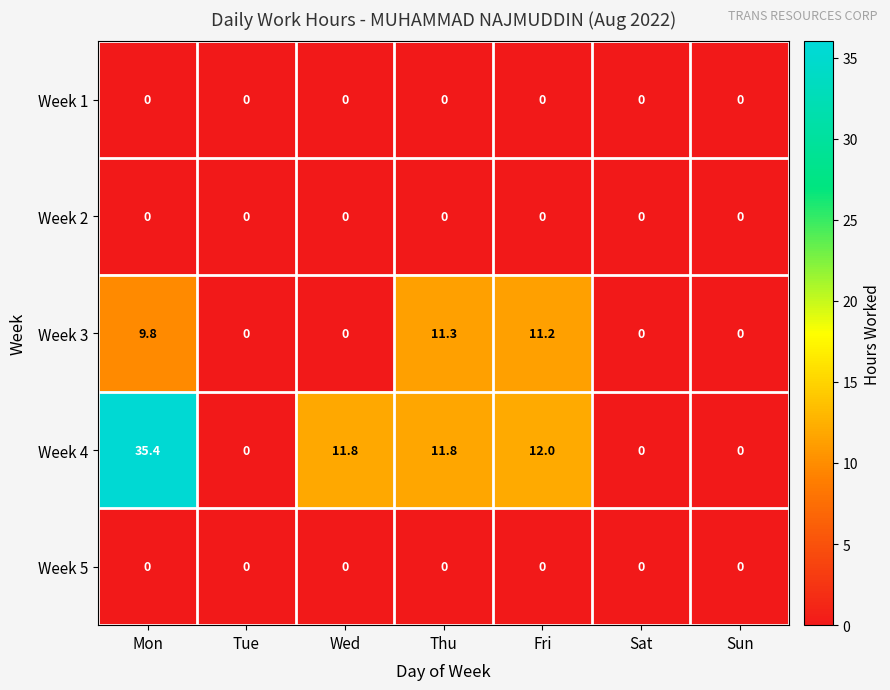

How many categories are shown in the chart?

7